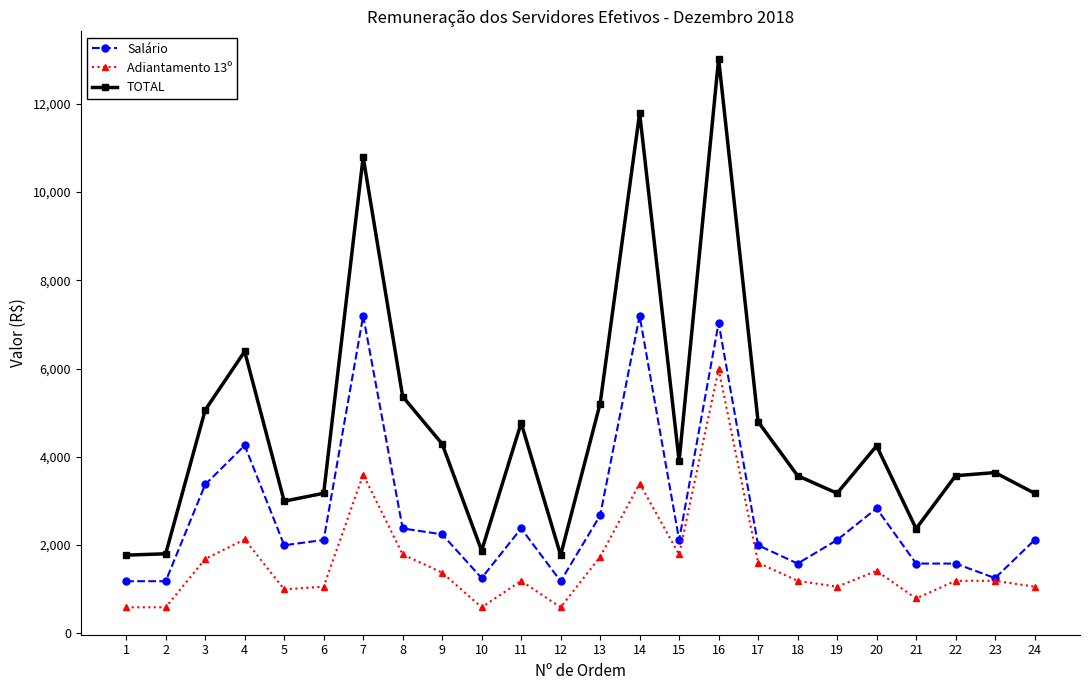

What are all the series names shown in the legend?

Salário, Adiantamento 13º, TOTAL